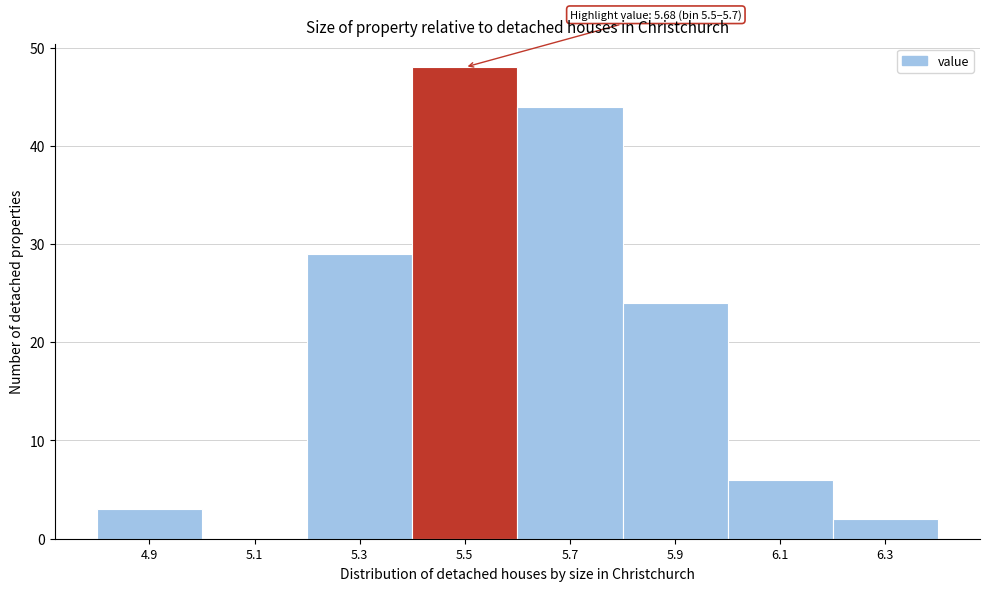

Reading right to left, extract all data points from this chart.

6.3=2	6.1=6	5.9=24	5.7=44	5.5=48	5.3=29	5.1=0	4.9=3